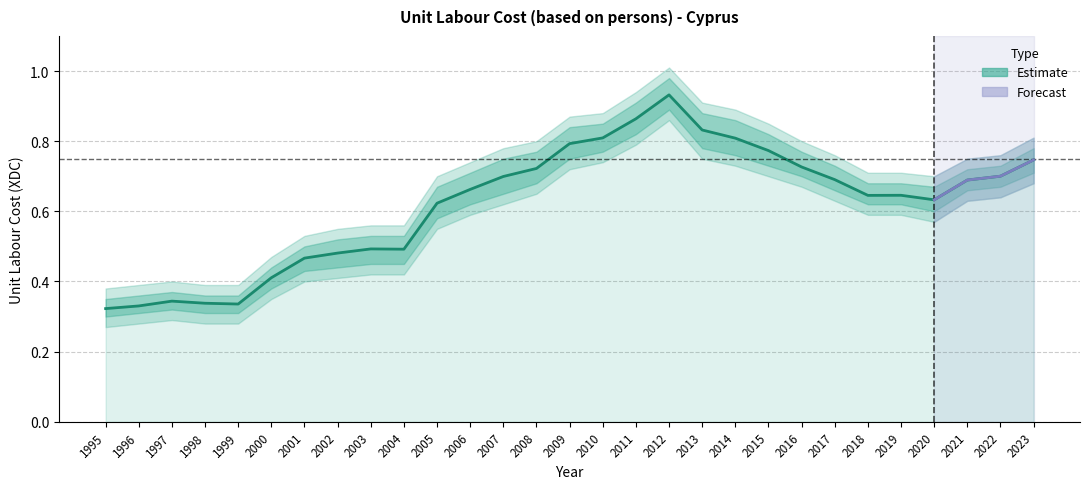

Reading right to left, what are all the values shown in this chart?

0.7	0.7	0.7	0.6	0.6	0.6	0.7	0.7	0.8	0.8	0.8	0.9	0.9	0.8	0.8	0.7	0.7	0.7	0.6	0.5	0.5	0.5	0.5	0.4	0.3	0.3	0.3	0.3	0.3